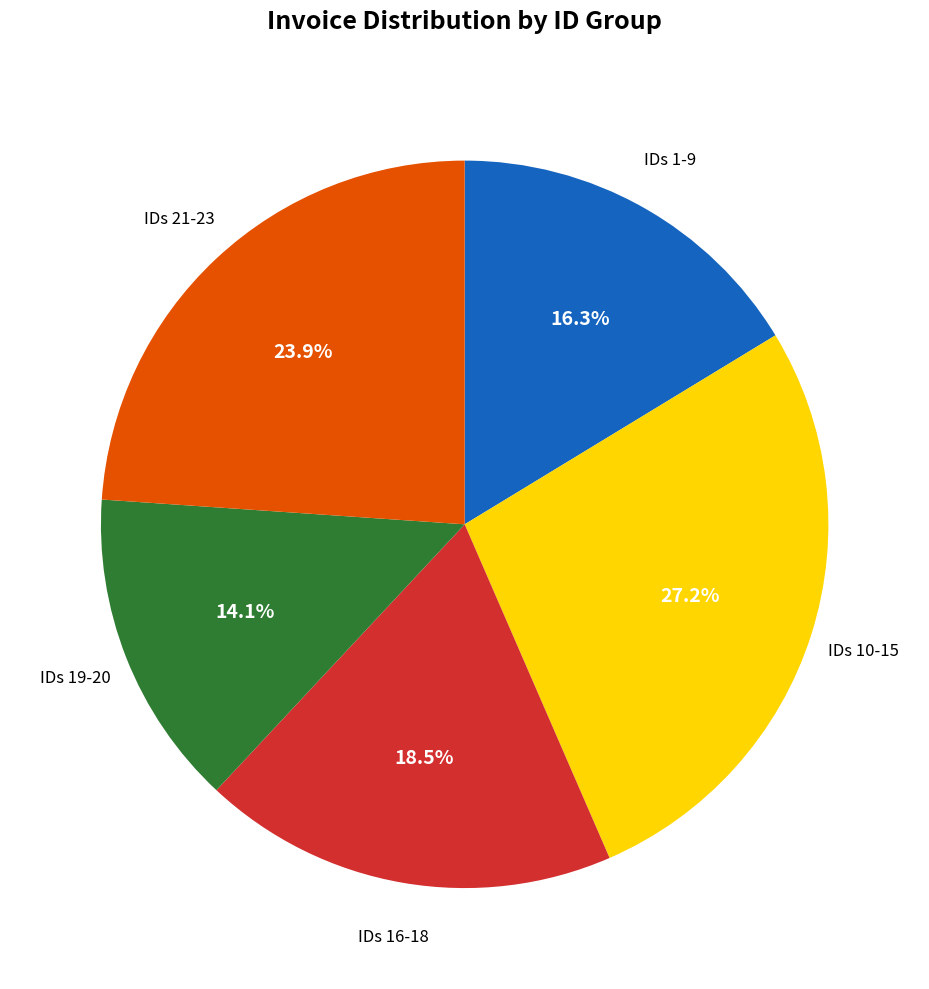

Is there a majority slice in this chart?

No